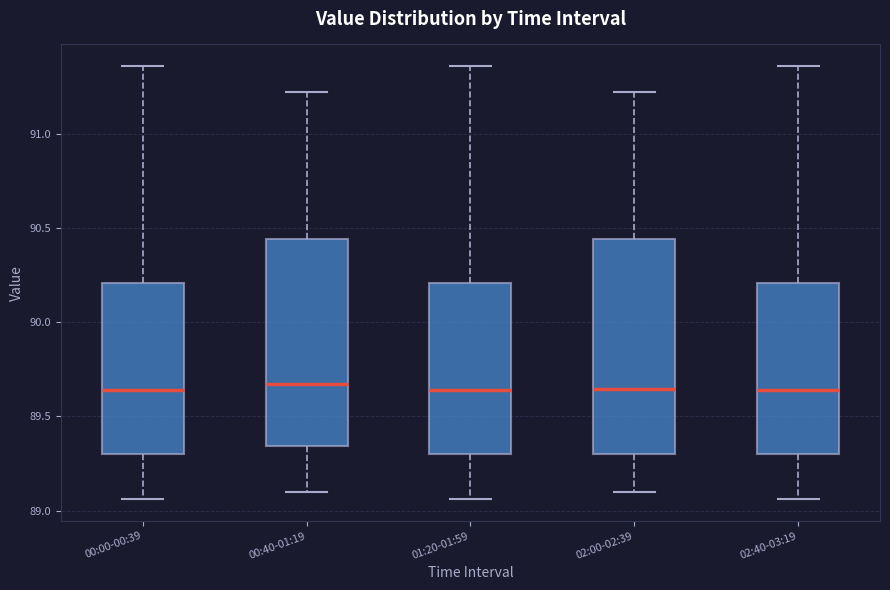

Reading left to right, read every box against the y-axis: the position of its median line, the range the box covers, and the ends of its whiskers. The values are not printed on the chart, so give them approximately, as read against the axis.

00:00-00:39: median 89.65, box 89.30 to 90.20, whiskers 89.05 to 91.35
00:40-01:19: median 89.65, box 89.35 to 90.45, whiskers 89.10 to 91.20
01:20-01:59: median 89.65, box 89.30 to 90.20, whiskers 89.05 to 91.35
02:00-02:39: median 89.65, box 89.30 to 90.45, whiskers 89.10 to 91.20
02:40-03:19: median 89.65, box 89.30 to 90.20, whiskers 89.05 to 91.35